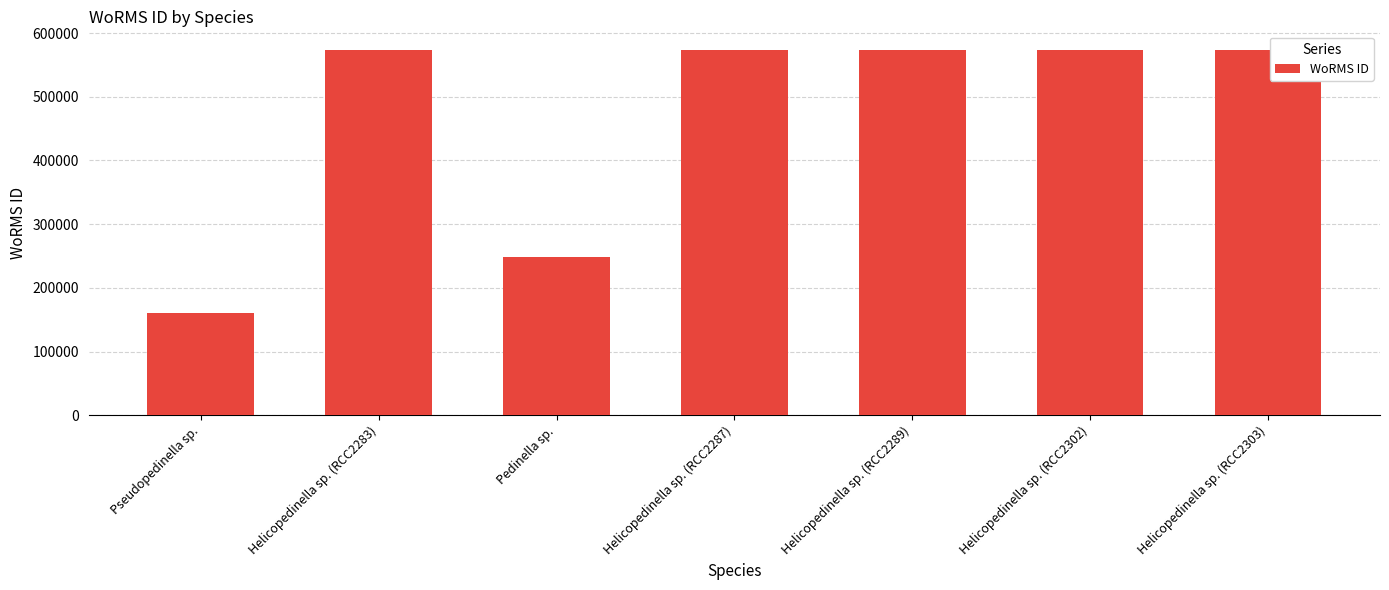

Count the values in the range 248148 to 573932.

6